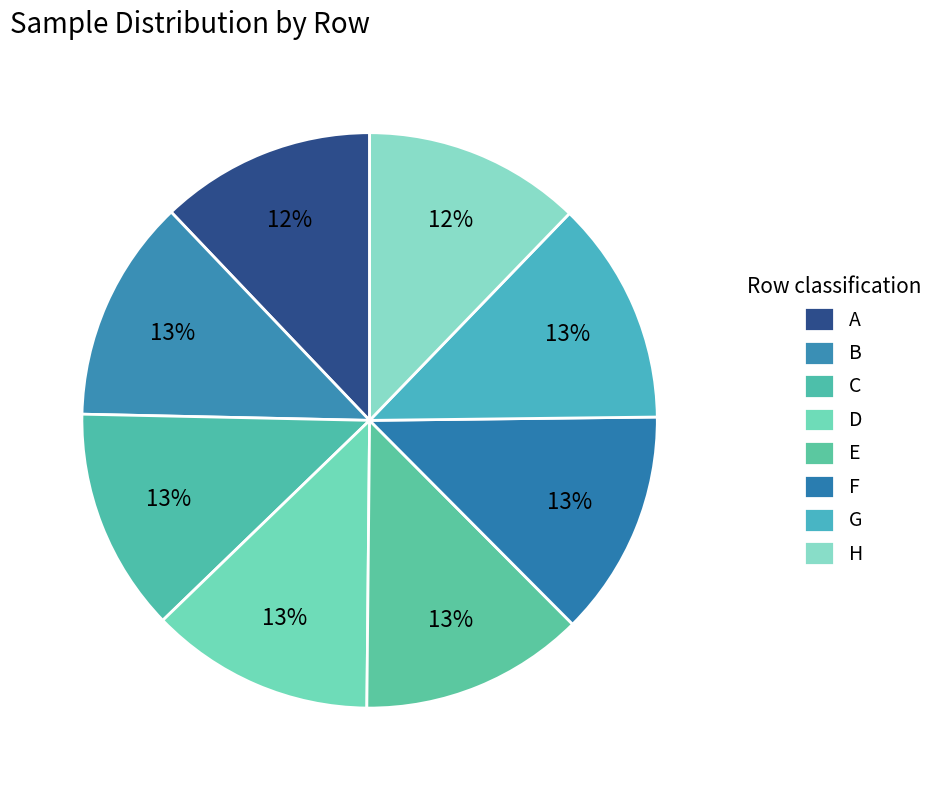

What is the smallest slice in the pie chart?

A